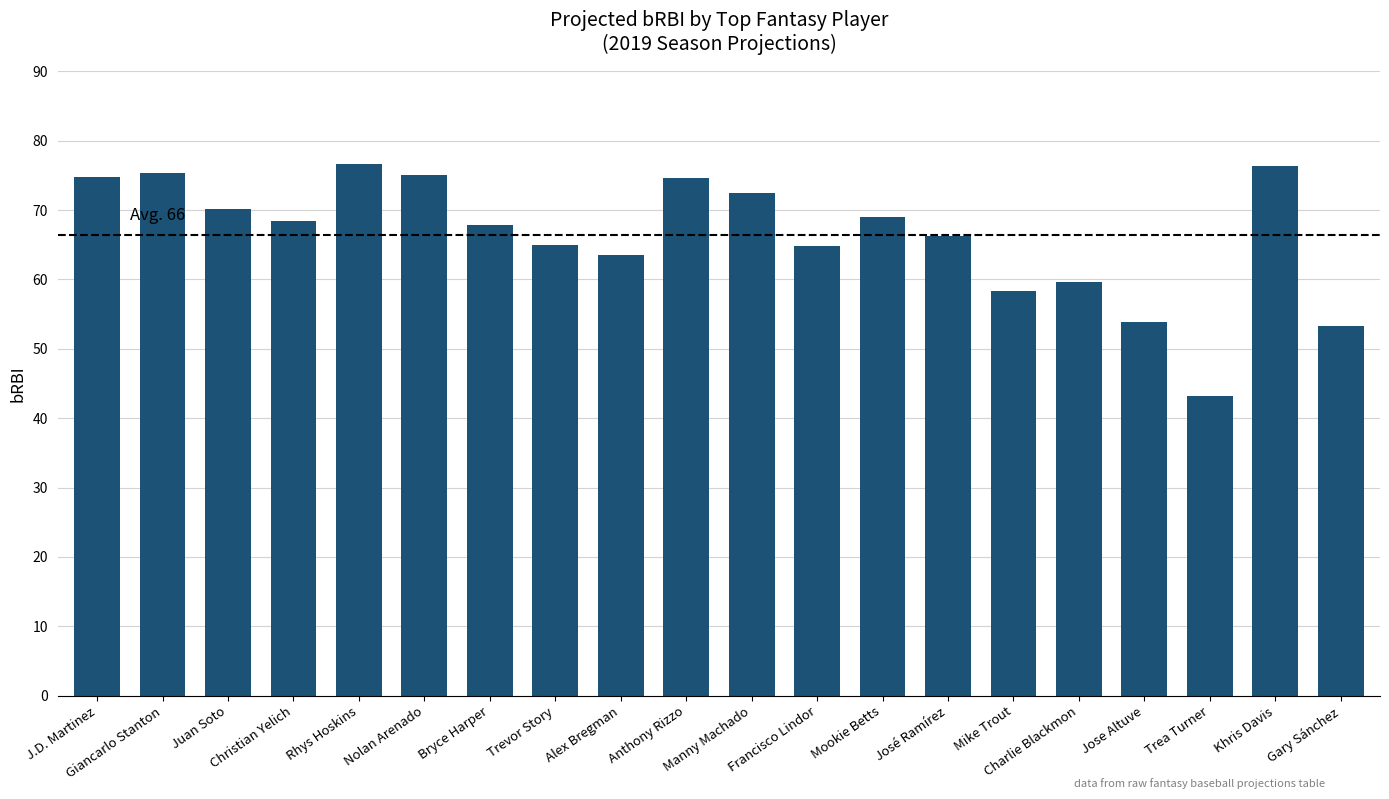

What is the sum of all values?

1328.3